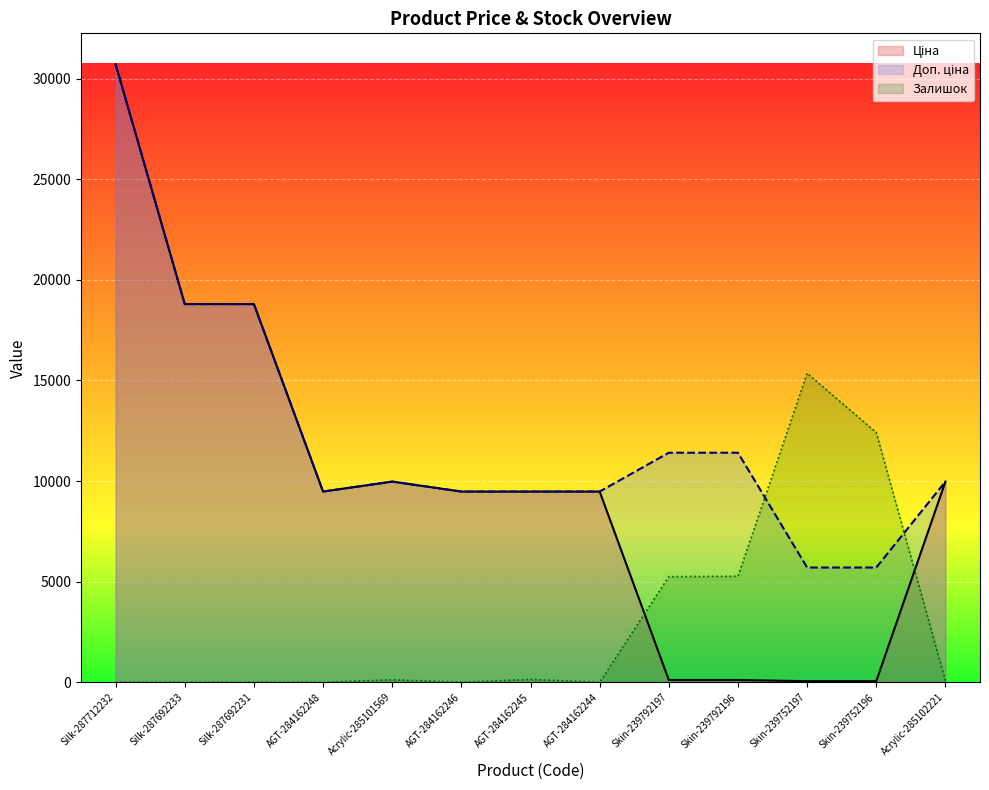

Reading right to left, transcribe all the data shown in this chart.

Ціна: Acrylic-285102221=9975.0	Skin-239752196=57.0	Skin-239752197=57.0	Skin-239792196=114.1	Skin-239792197=114.1	AGT-284162244=9480.1	AGT-284162245=9480.1	AGT-284162246=9480.1	Acrylic-285101569=9975.0	AGT-284162248=9480.1	Silk-287692231=18796.8	Silk-287692233=18796.8	Silk-287712232=30717.1
Доп. ціна: Acrylic-285102221=9975.0	Skin-239752196=5705.0	Skin-239752197=5705.0	Skin-239792196=11410.0	Skin-239792197=11410.0	AGT-284162244=9480.1	AGT-284162245=9480.1	AGT-284162246=9480.1	Acrylic-285101569=9975.0	AGT-284162248=9480.1	Silk-287692231=18796.8	Silk-287692233=18796.8	Silk-287712232=30717.1
Залишок: Acrylic-285102221=72.7	Skin-239752196=12414.1	Skin-239752197=15358.6	Skin-239792196=5271.0	Skin-239792197=5252.8	AGT-284162244=0.0	AGT-284162245=145.4	AGT-284162246=0.0	Acrylic-285101569=127.2	AGT-284162248=0.0	Silk-287692231=0.0	Silk-287692233=0.0	Silk-287712232=0.0